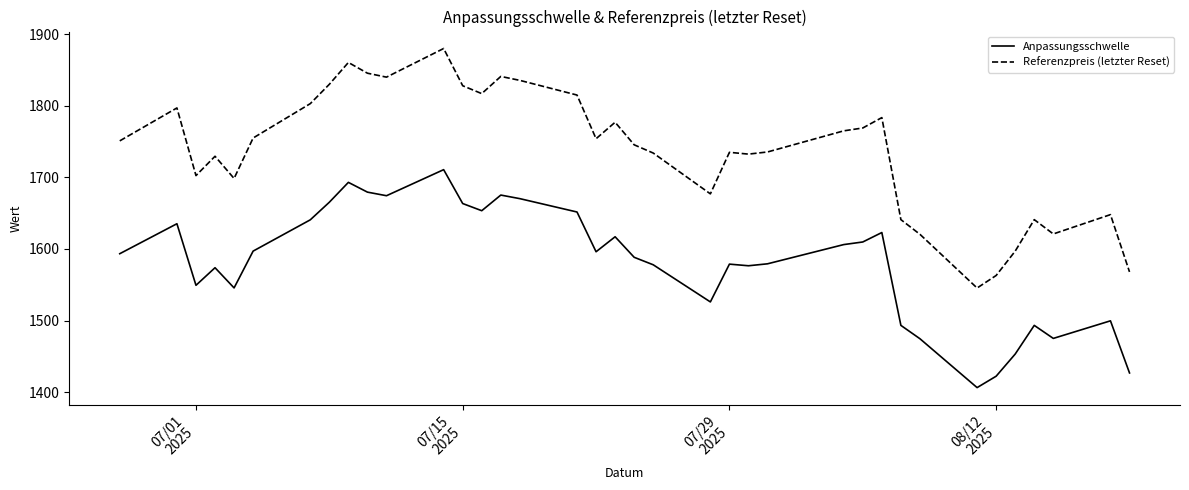

What is the difference between the maximum and minimum values in the Anpassungsschwelle series?

304.4